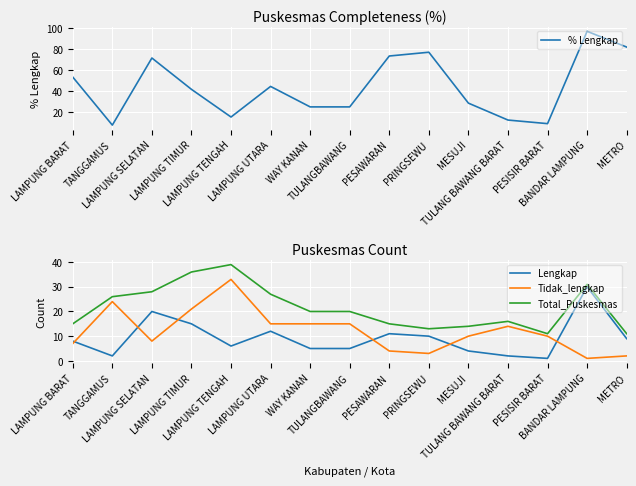

What is the sum of all Tidak_lengkap values?

182